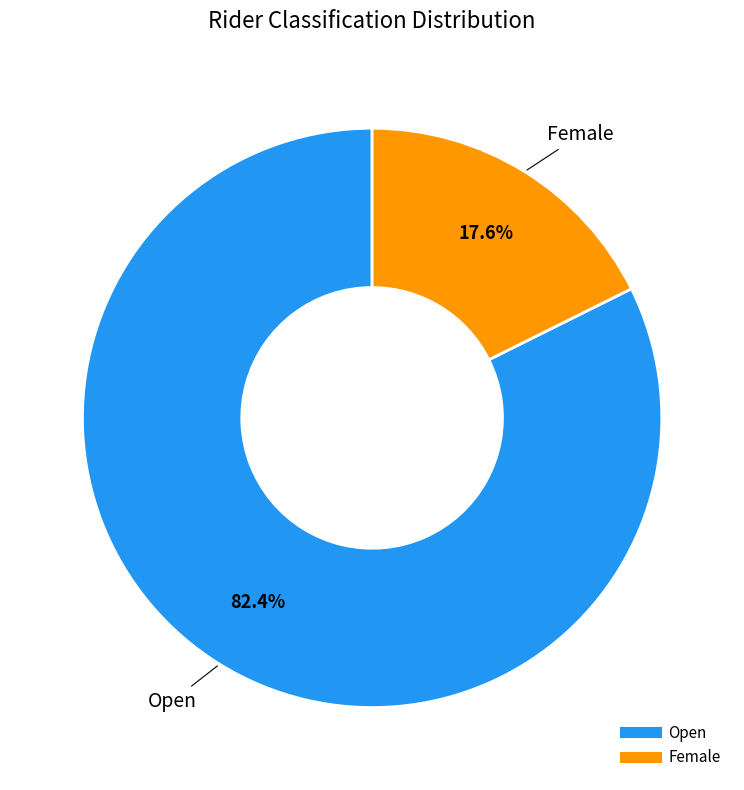

Between Female and Open, which is larger?

Open